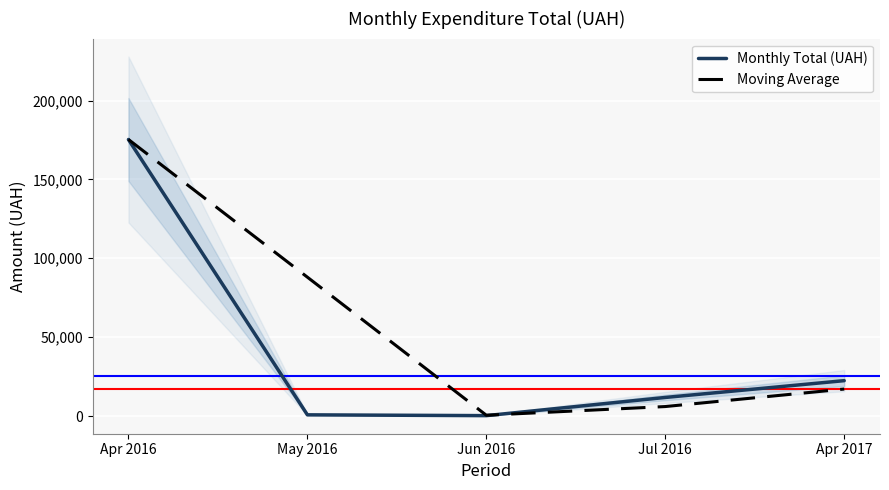

True or false: Monthly Total (UAH) has more than 1 interior local peaks.

False